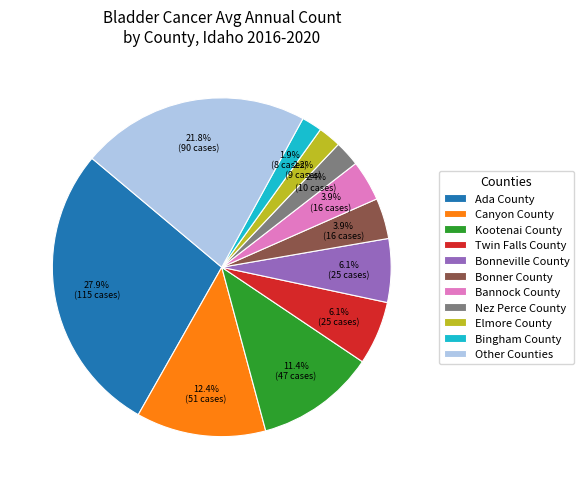

What is the ratio of the value at Bonner County to the value at Nez Perce County?

1.6